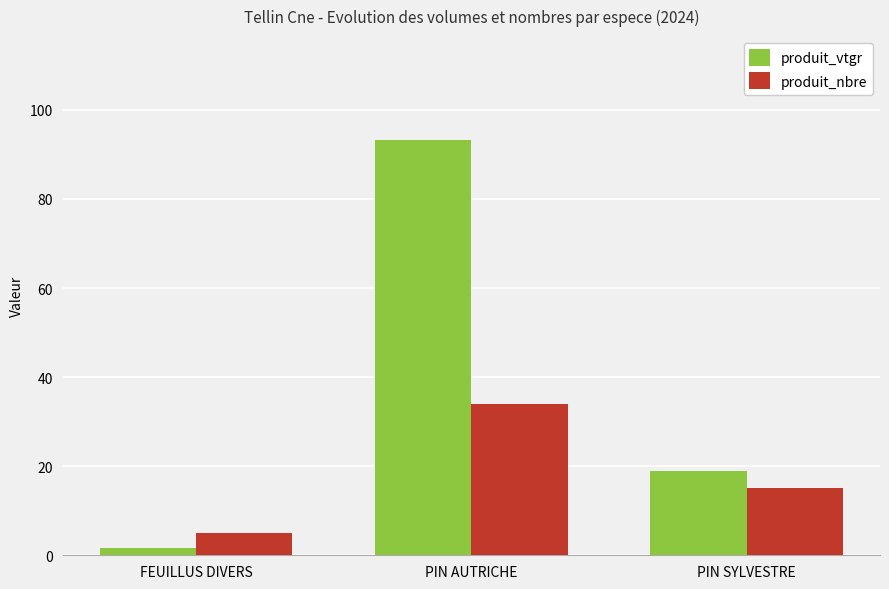

Reading right to left, extract all data points from this chart.

produit_vtgr: 18.9	93.3	1.7
produit_nbre: 15.0	34.0	5.0